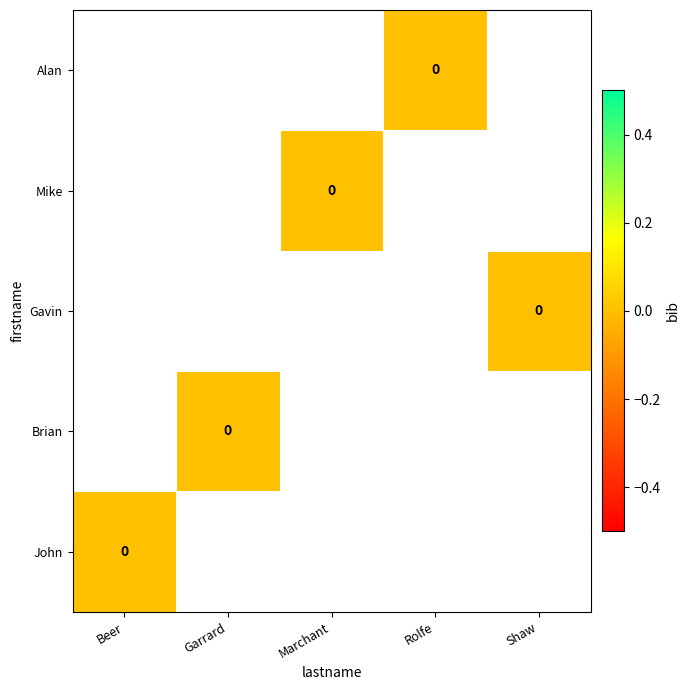

Rank the categories by Alan value from lowest to highest.

Beer, Garrard, Marchant, Rolfe, Shaw